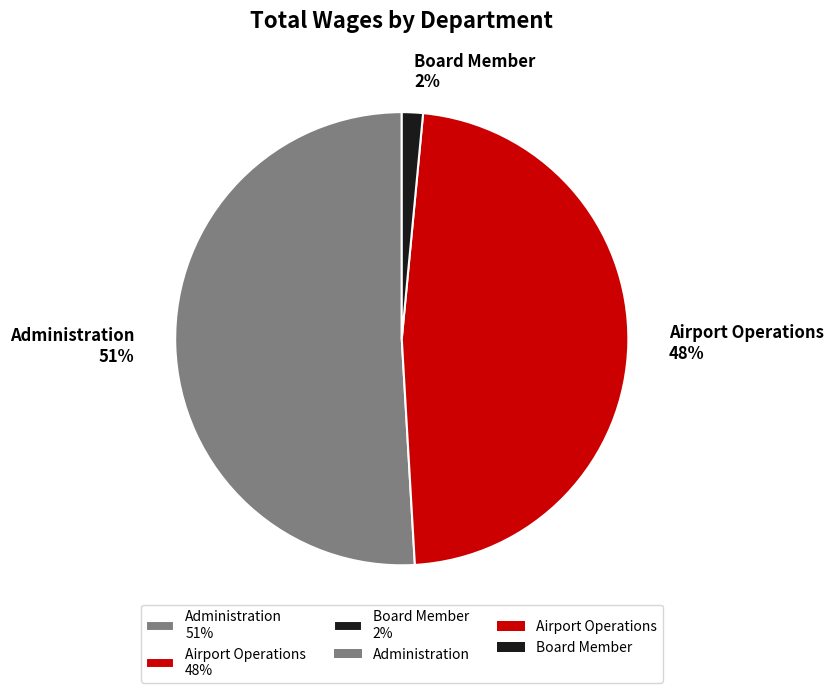

The Administration 51% slice represents 51% of the pie. True or false?

True